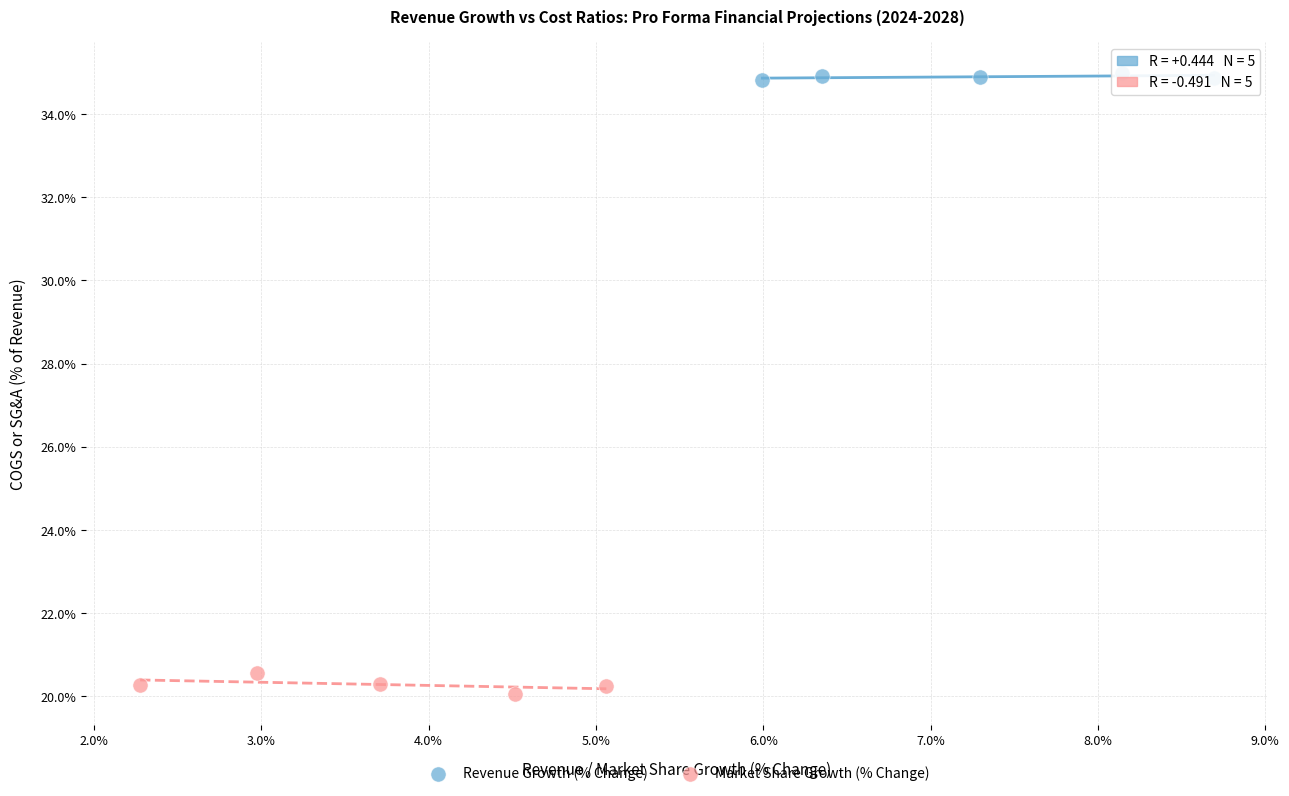

Which series has the widest spread of Y values?

Market Share Growth (% Change)